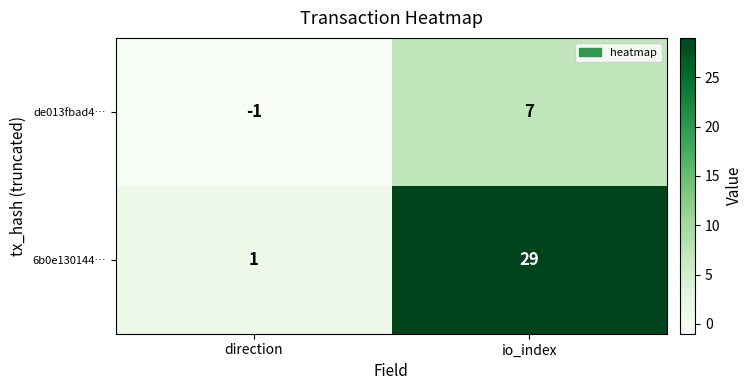

At io_index, list the series in order from largest to smallest.

6b0e130144…, de013fbad4…